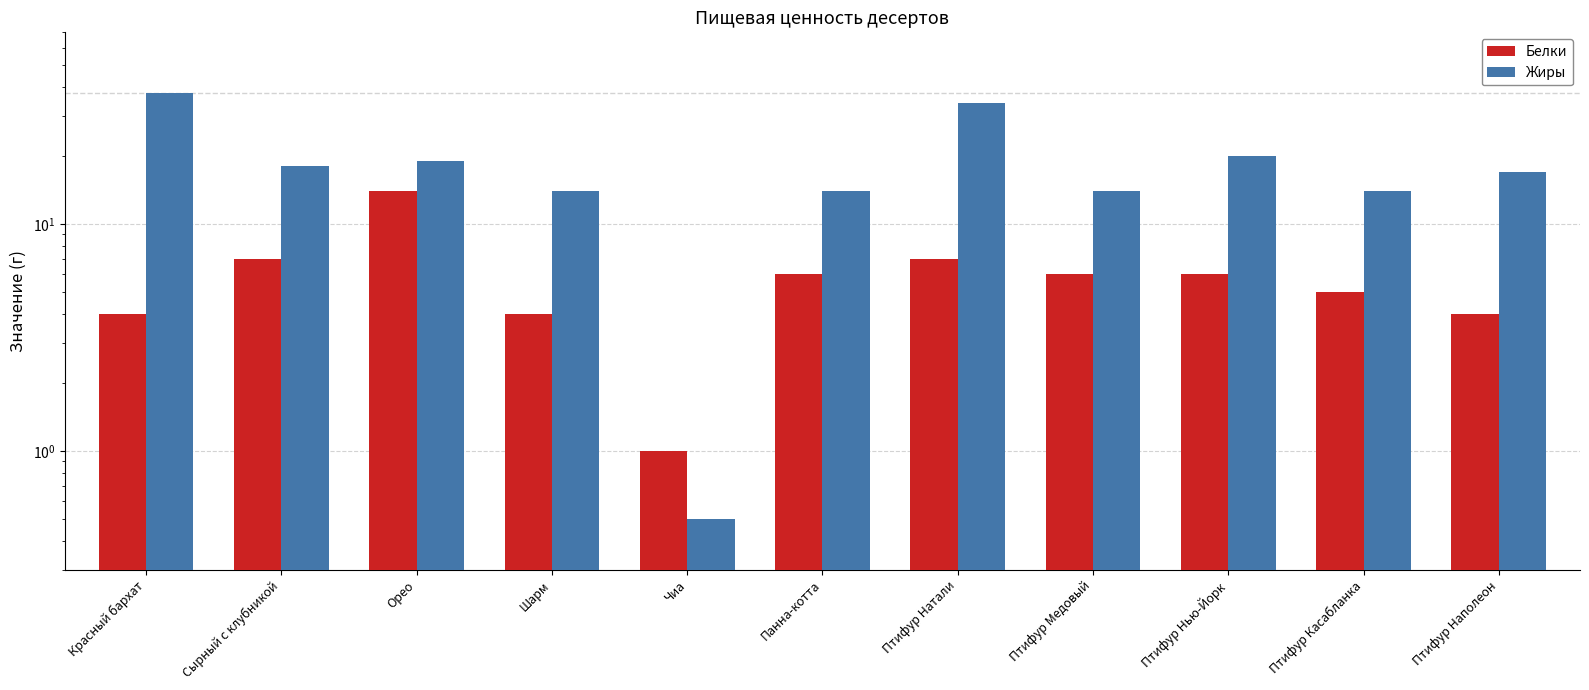

At which label is Жиры closest to 19?

Орео